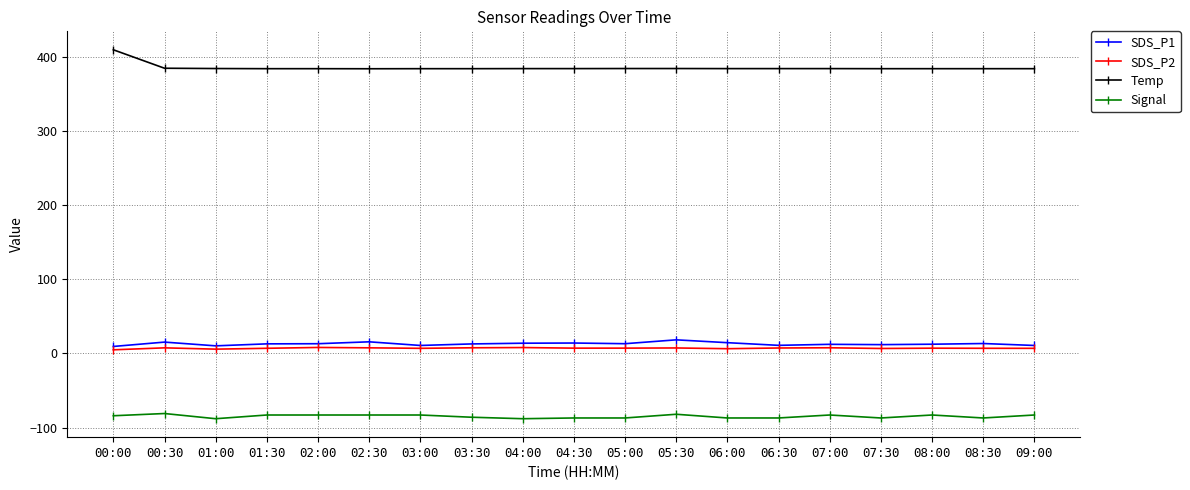

At 00:00, list the series in order from smallest to largest.

Signal, SDS_P2, SDS_P1, Temp